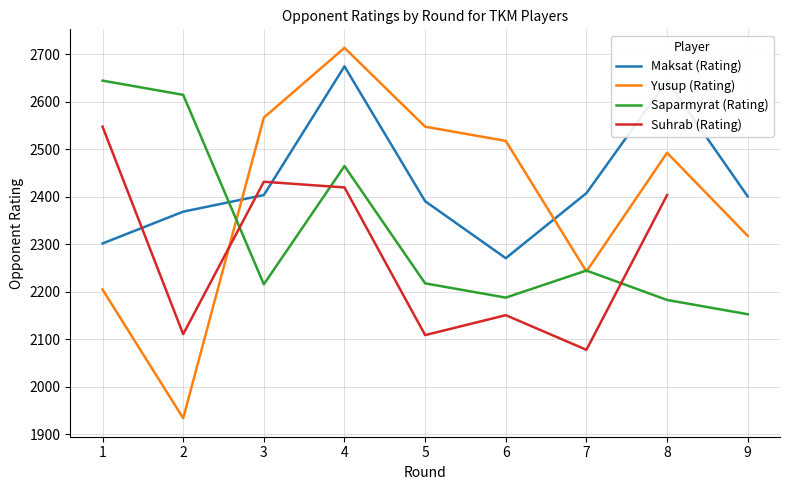

Does the chart display data point markers on the line(s)?

No